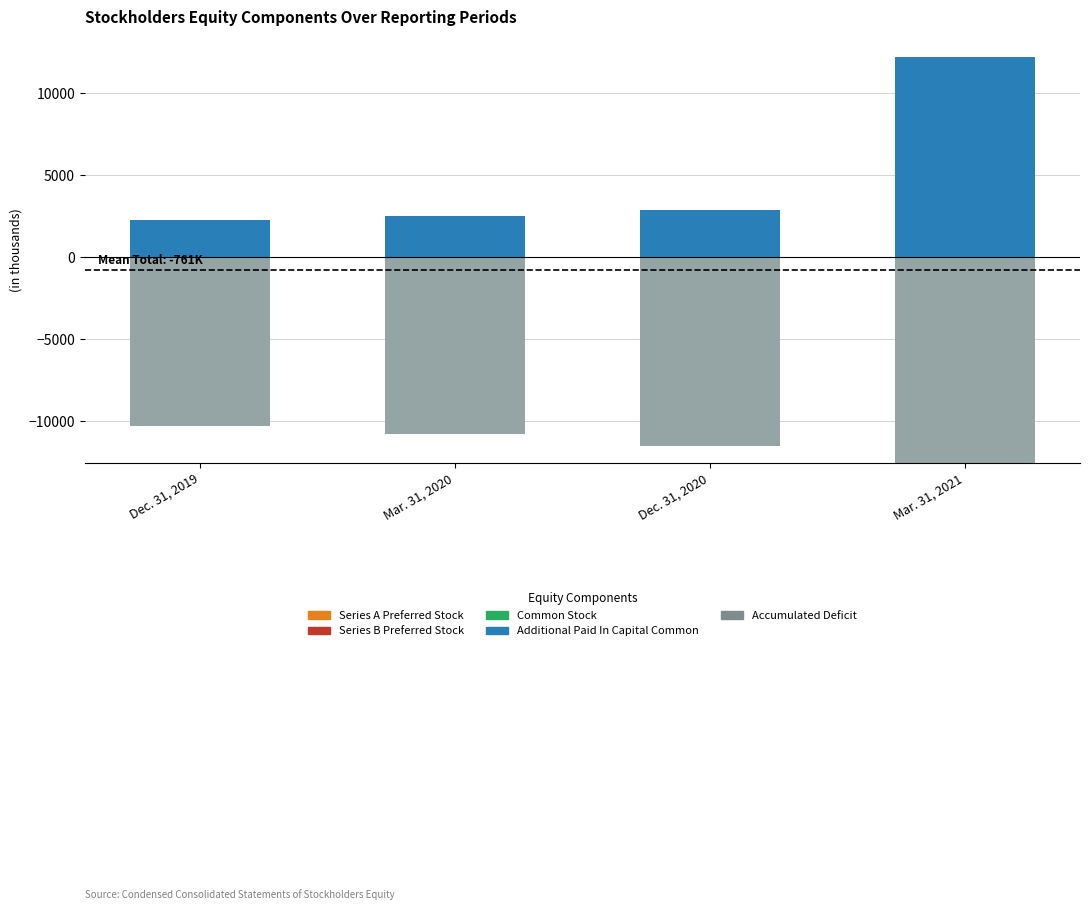

Read the Additional Paid In Capital Common value at Mar. 31, 2020.

2472.3